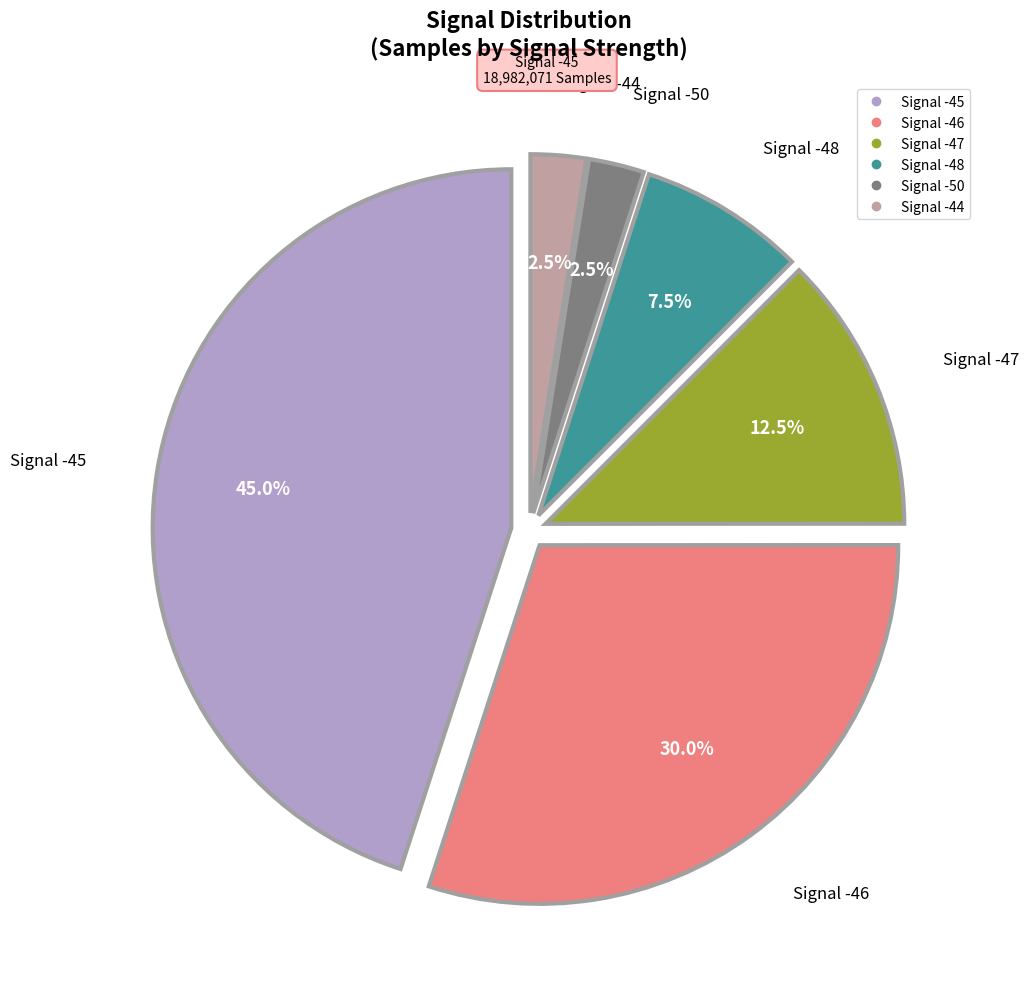

Does any single category account for the majority?

No